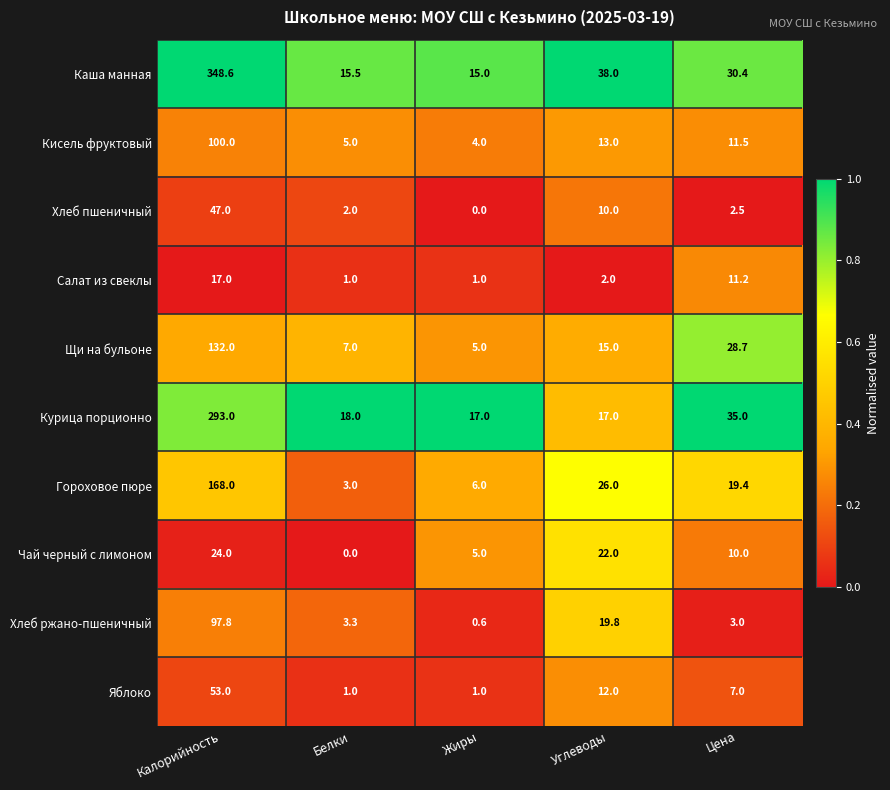

What is the spread (max minus min) of values at Калорийность?

331.6